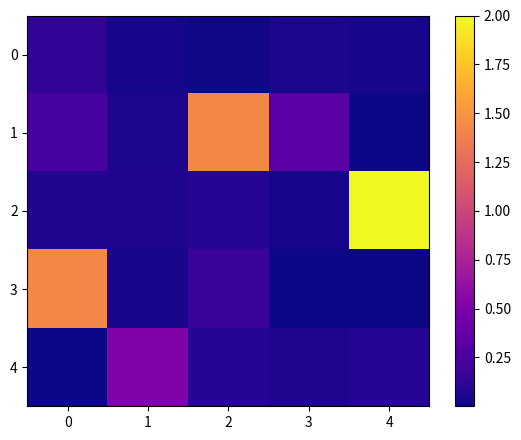

Between 1 and 2, which is larger?

1